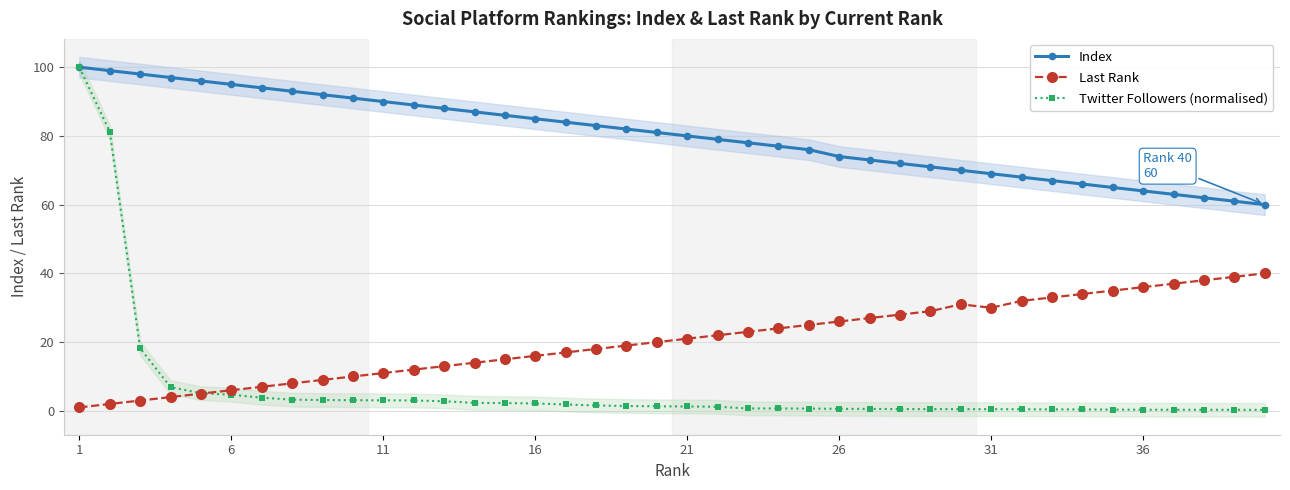

True or false: Twitter Followers (normalised) and Last Rank cross at least once.

True